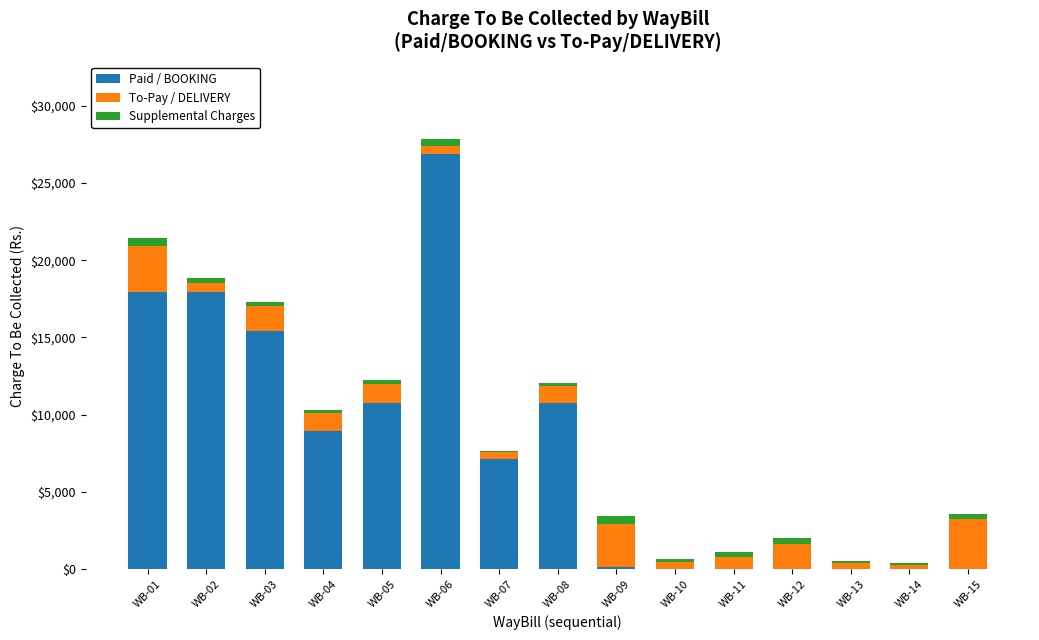

At which category is the sum across all series the highest?

WB-06